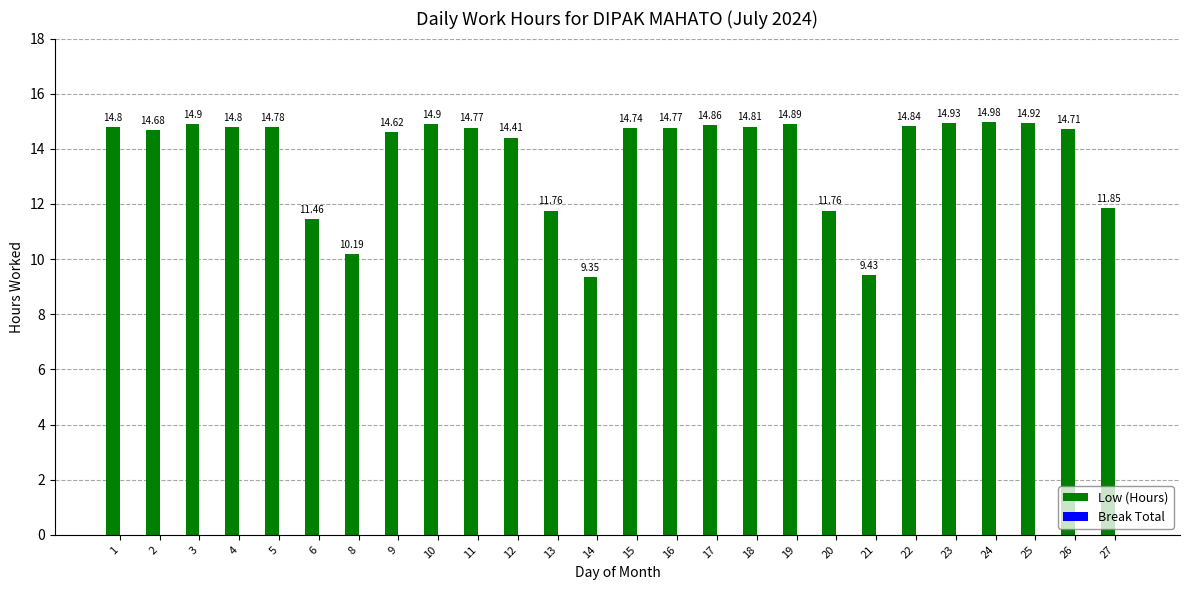

What is the difference between the second highest and minimum values?

5.6